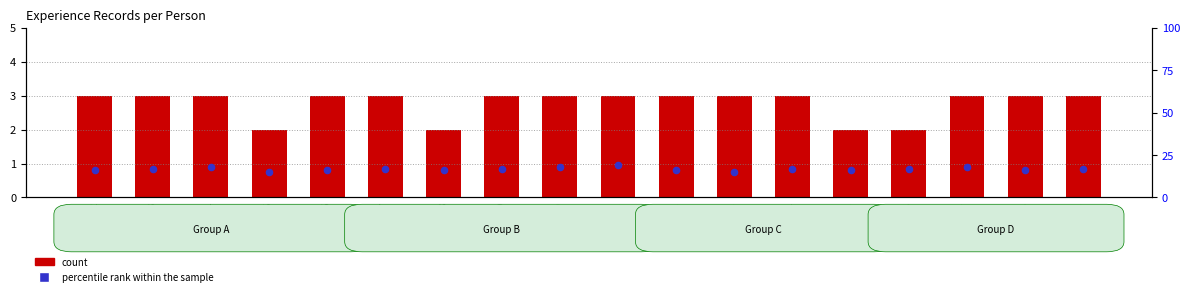

Which series contains the lowest Y value?

percentile rank within the sample